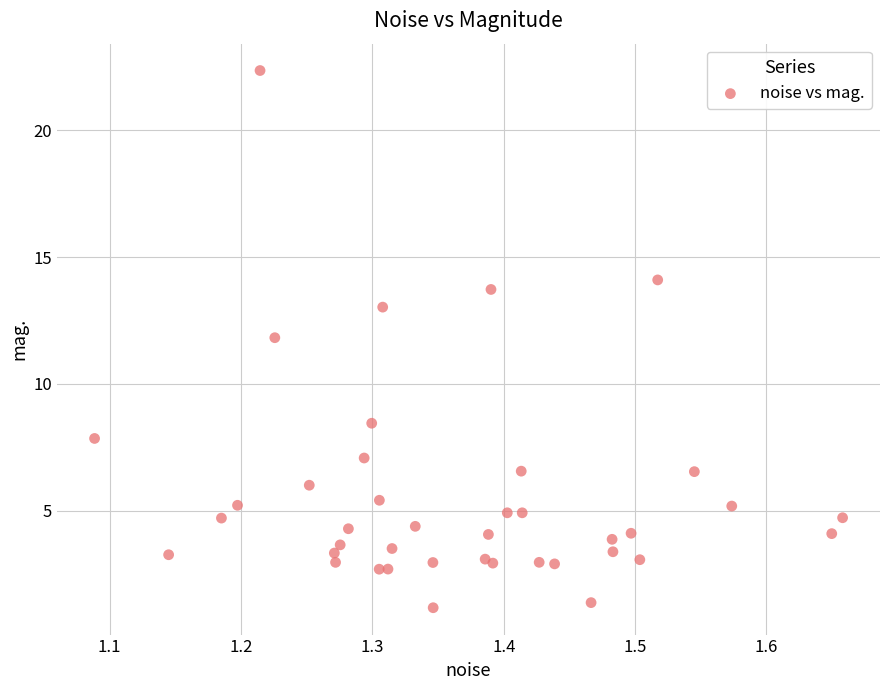

What Y value in the scatter plot is closest to 11?

11.8